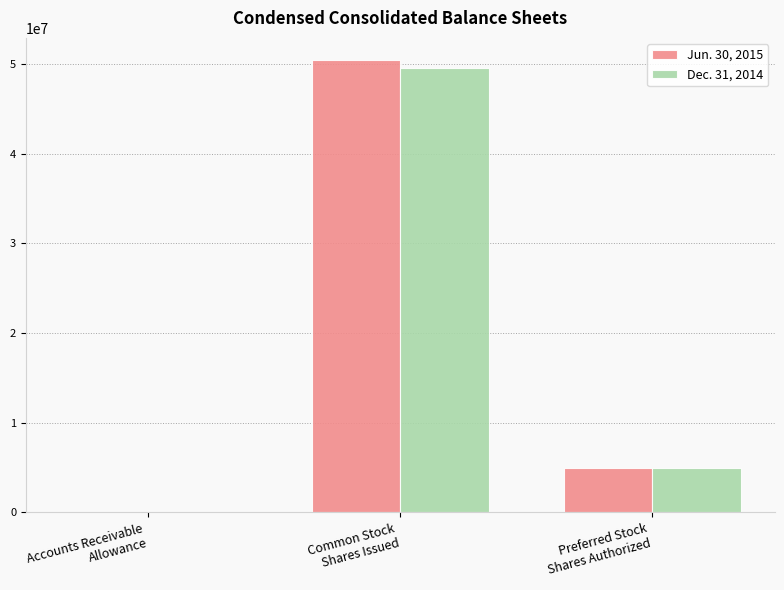

At which label is Jun. 30, 2015 closest to 25213629?

Preferred Stock
Shares Authorized